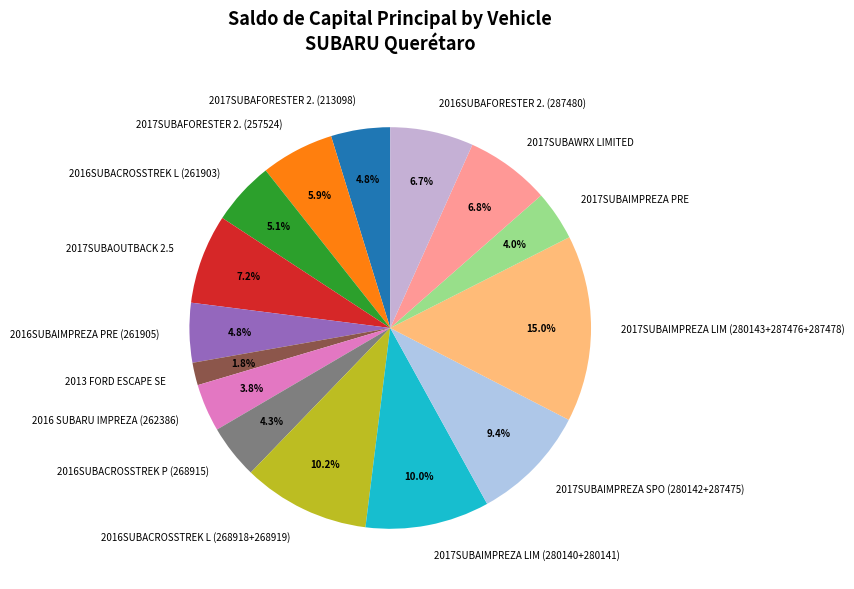

Combined, do 2016SUBACROSSTREK L (268918+268919) and 2017SUBAIMPREZA LIM (280143+287476+287478) account for over 50%?

No